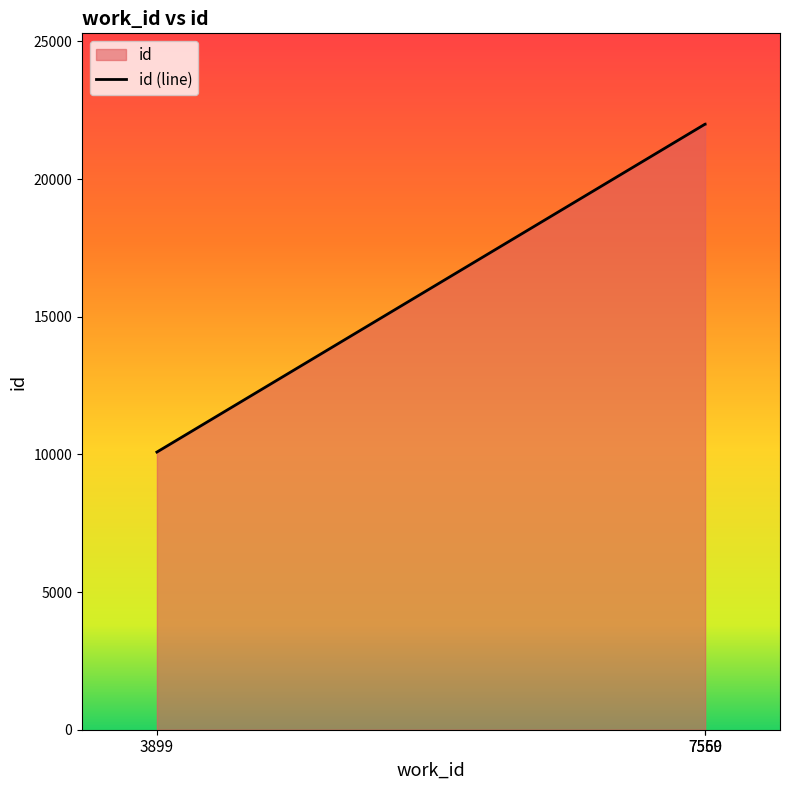

Which has a higher value, 3899 or 7559?

7559